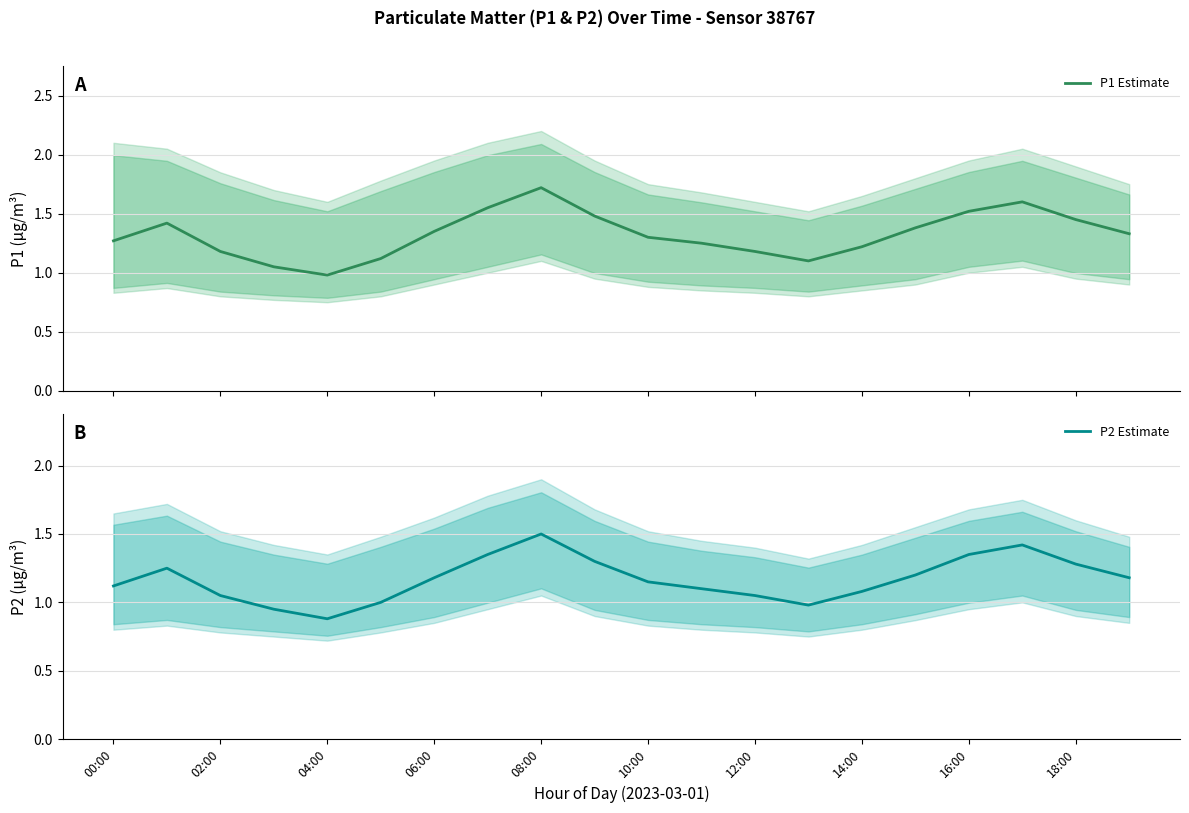

True or false: P2 Estimate and P1 Estimate cross at least once.

False